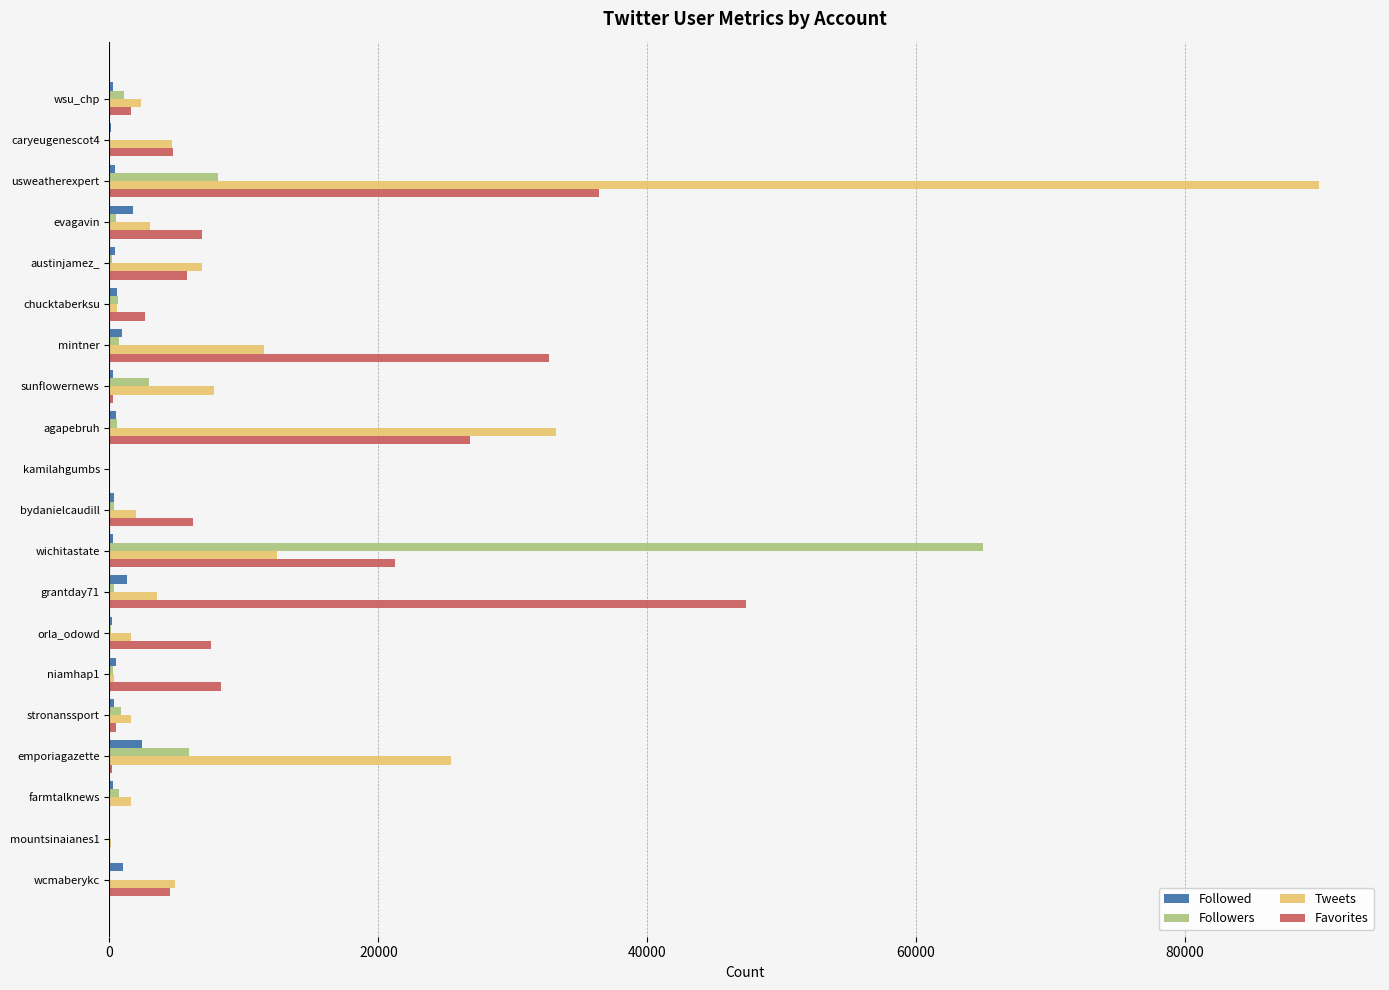

Is the value of Favorites at caryeugenescot4 greater than the value of Tweets at chucktaberksu?

Yes